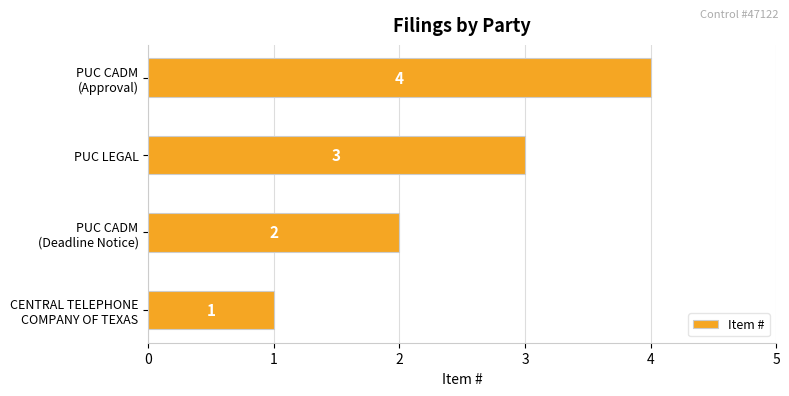

At which label is the value closest to 2?

PUC CADM
(Deadline Notice)